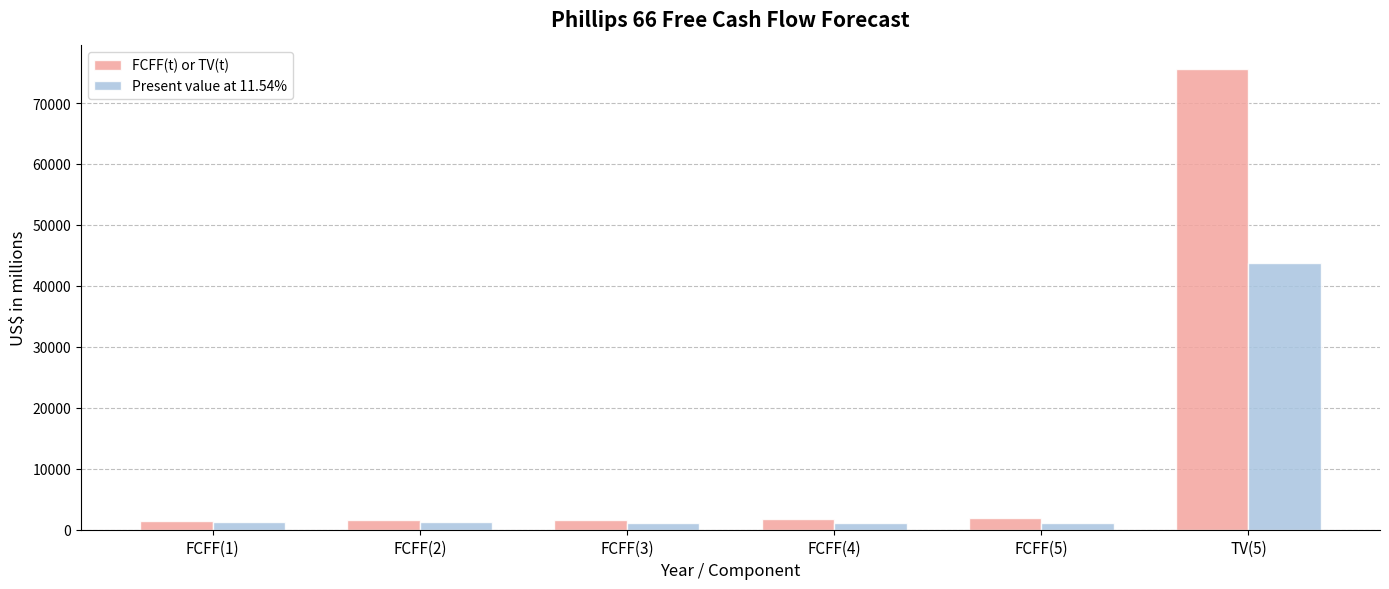

Which category has the highest value in the FCFF(t) or TV(t) series?

TV(5)